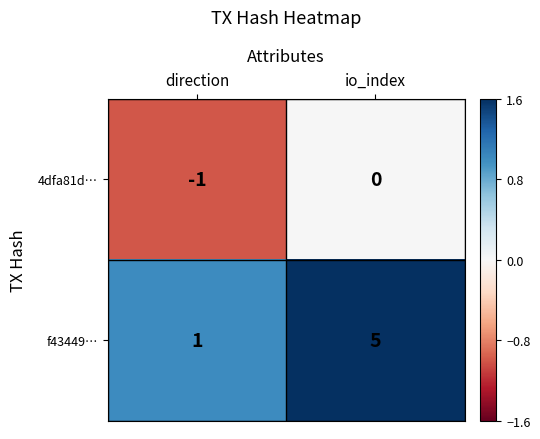

What is the spread (max minus min) of values at direction?

2